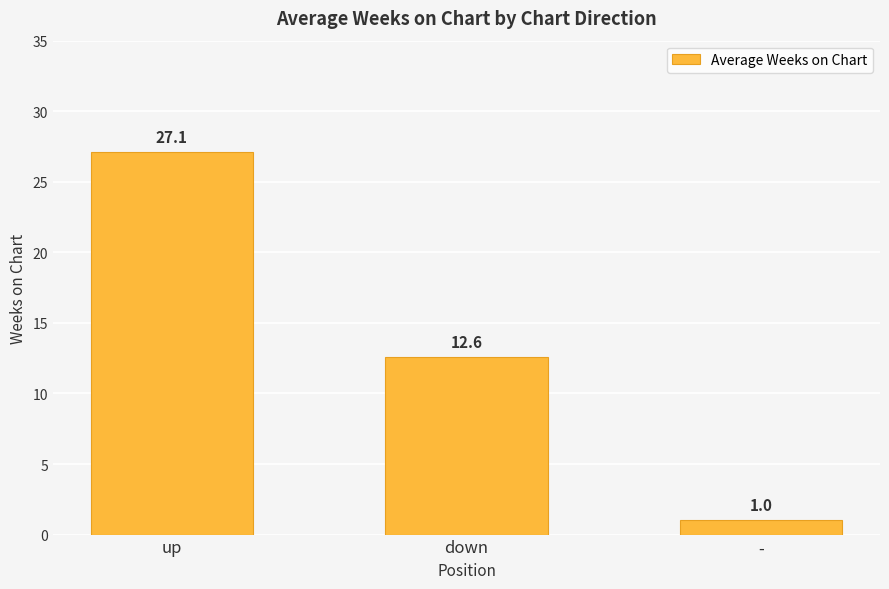

At which label is the value closest to 14?

down